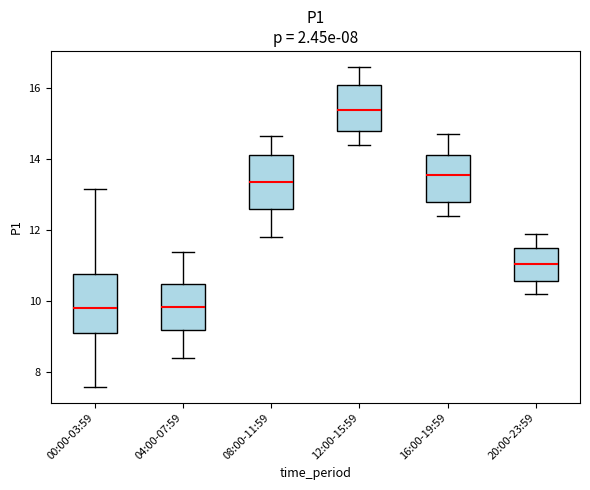

Reading left to right, read every box against the y-axis: the position of its median line, the range the box covers, and the ends of its whiskers. The values are not printed on the chart, so give them approximately, as read against the axis.

00:00-03:59: median 9.8, box 9.2 to 10.8, whiskers 7.6 to 13.2
04:00-07:59: median 9.8, box 9.2 to 10.4, whiskers 8.4 to 11.4
08:00-11:59: median 13.4, box 12.6 to 14.2, whiskers 11.8 to 14.6
12:00-15:59: median 15.4, box 14.8 to 16.2, whiskers 14.4 to 16.6
16:00-19:59: median 13.6, box 12.8 to 14.2, whiskers 12.4 to 14.8
20:00-23:59: median 11.0, box 10.6 to 11.6, whiskers 10.2 to 12.0